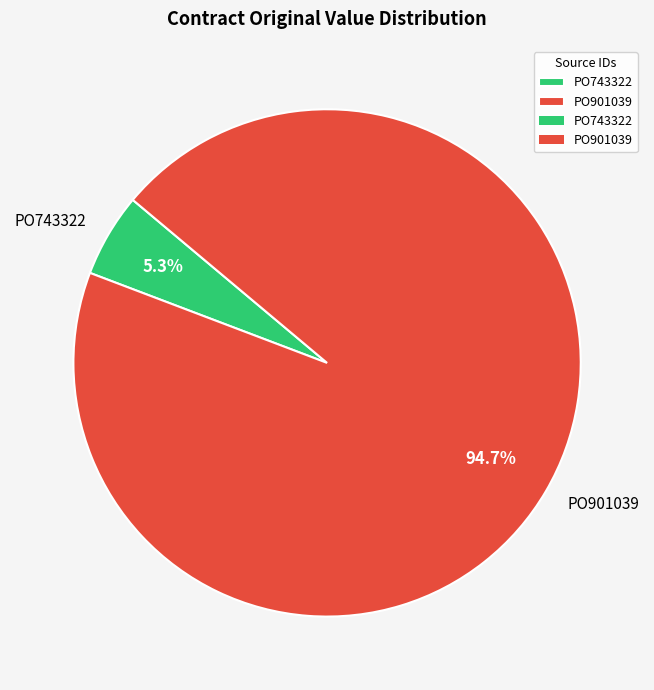

Which slice is the largest?

PO901039